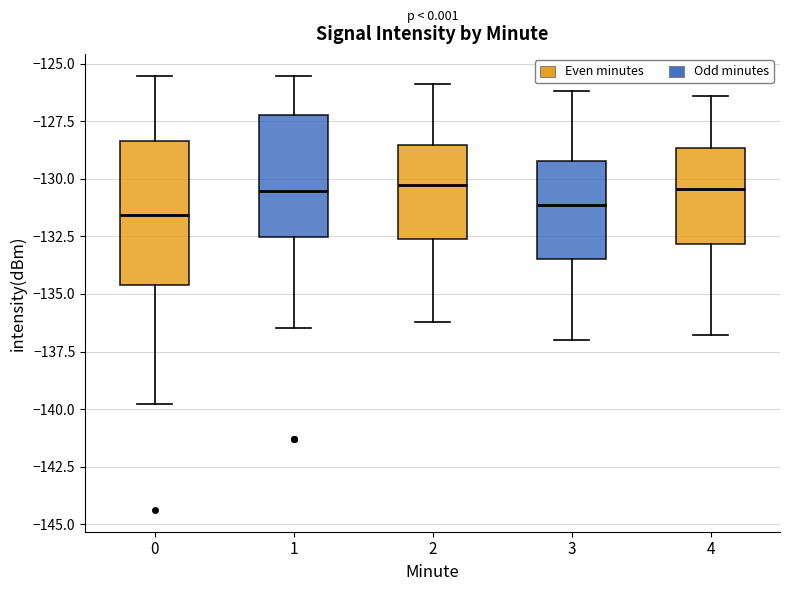

Where is the lower edge of the box at x = 3 on the y-axis? The values are not printed on the chart, so give them approximately, as read against the axis.

-133.5